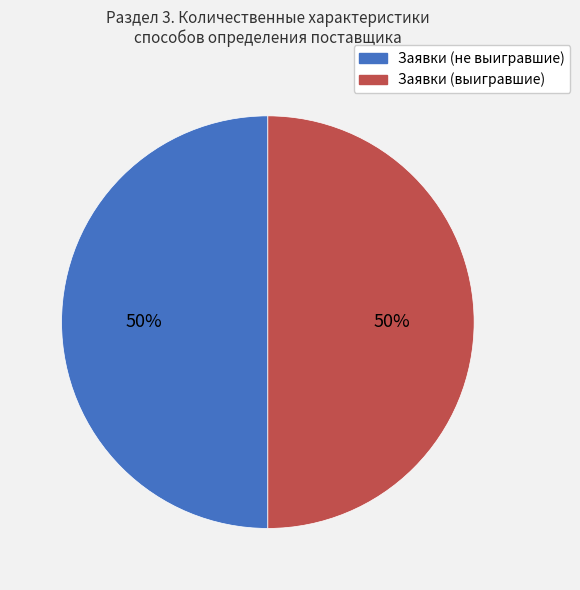

To the nearest percent, what is the average slice percentage?

50%